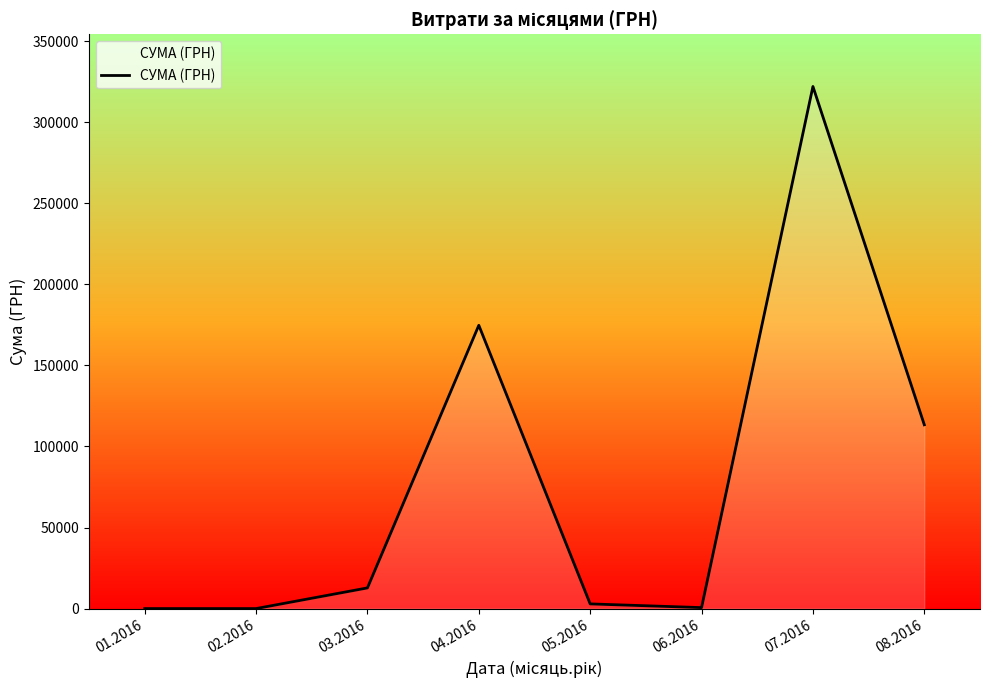

What is the average value?

78314.7